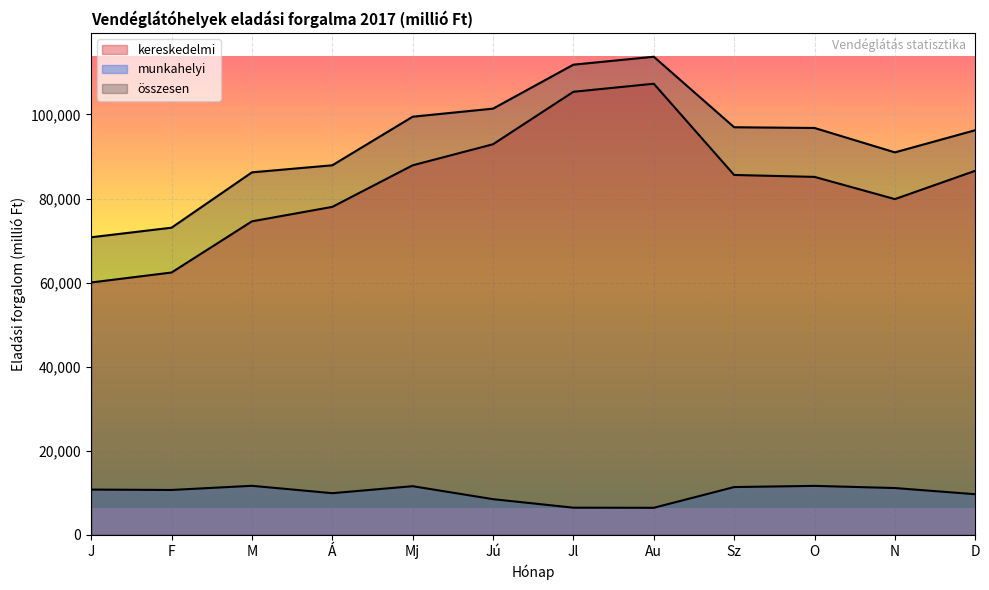

List the series in order of their peak value, highest first.

összesen, kereskedelmi, munkahelyi